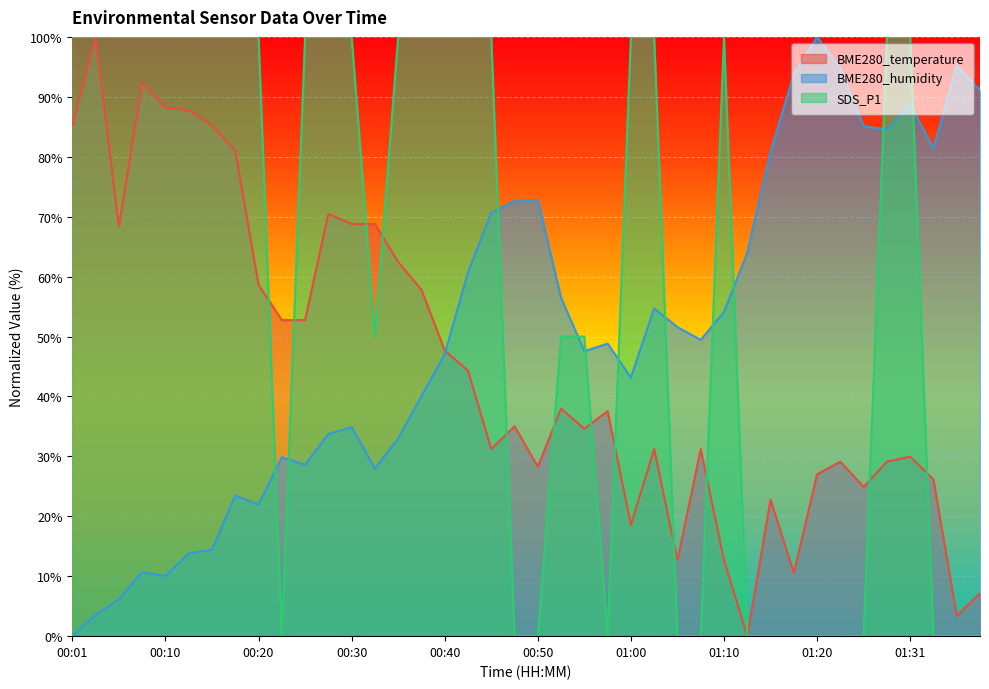

What is the value of the BME280_temperature point at the 17th from the left?

47.7